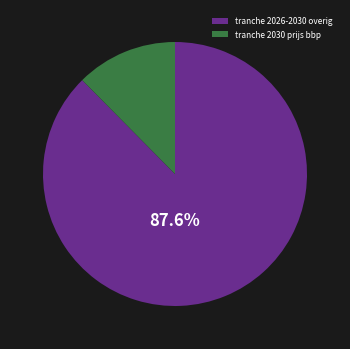

Which has a higher value, tranche 2030 prijs bbp or tranche 2026-2030 overig?

tranche 2026-2030 overig